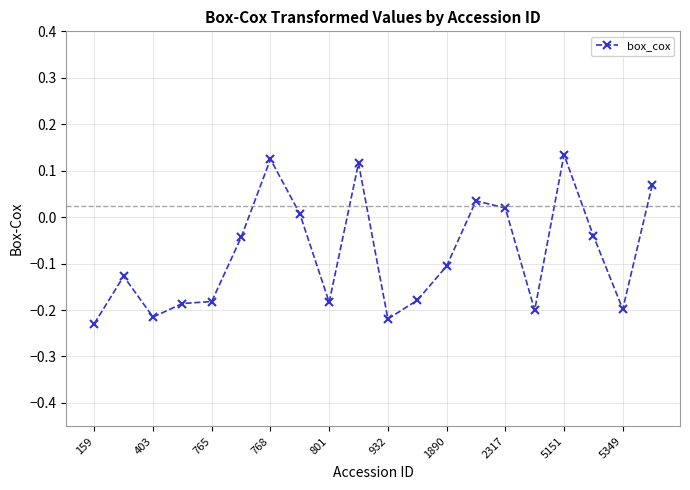

What is the difference between the maximum and minimum values?

0.4